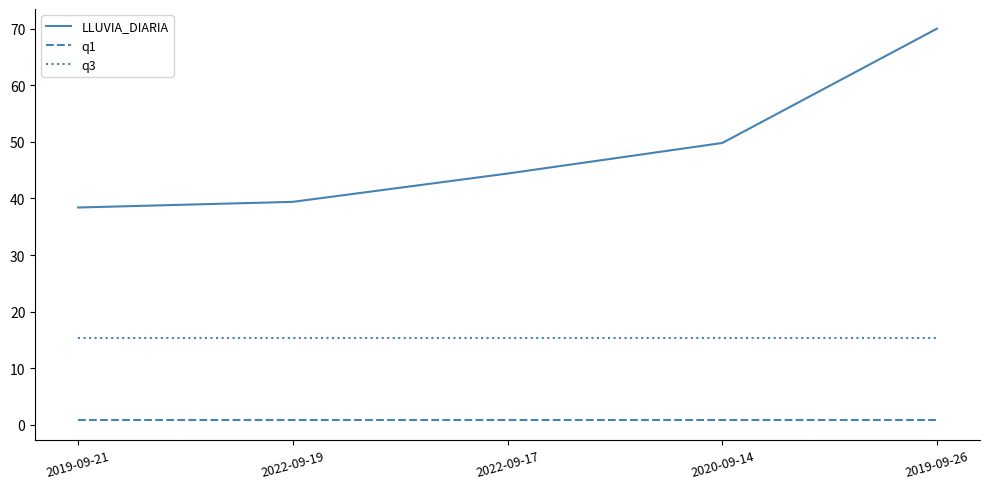

At 2022-09-19, list the series in order from largest to smallest.

LLUVIA_DIARIA, q3, q1